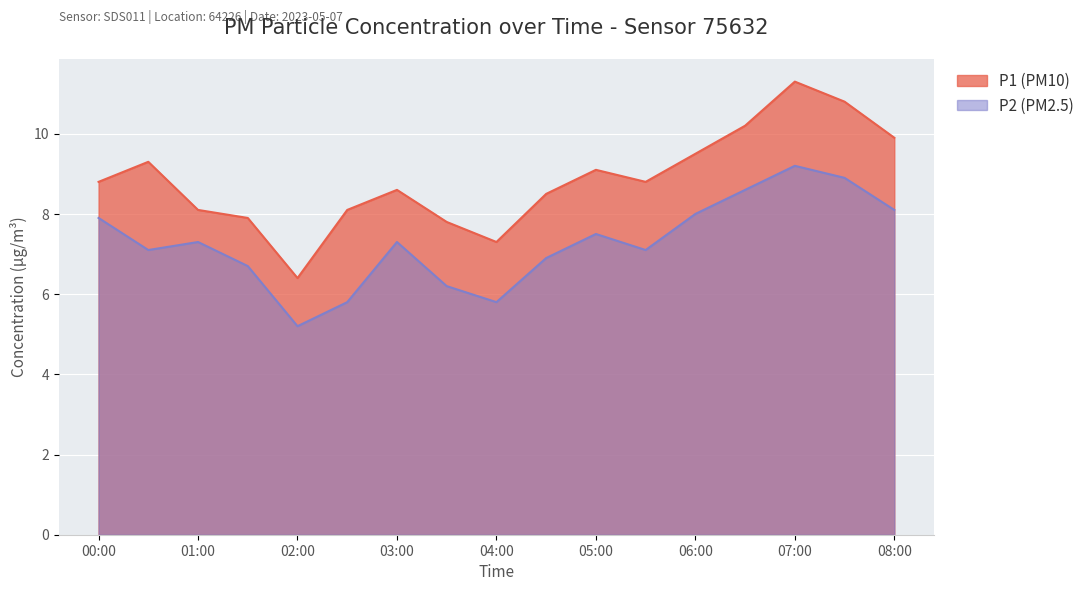

How many interior local peaks does the P2 series have?

4